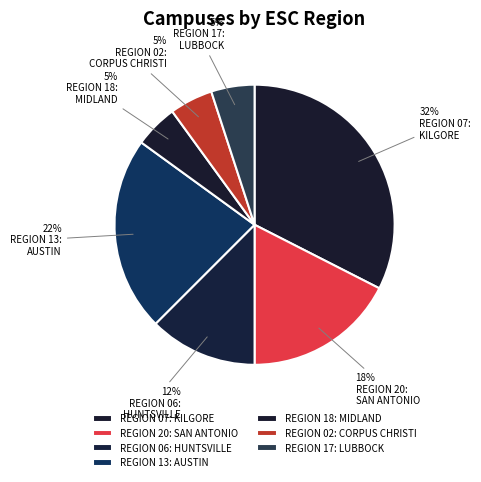

Approximately how many times larger is the value at REGION 20: SAN ANTONIO compared to REGION 17: LUBBOCK?

3.5